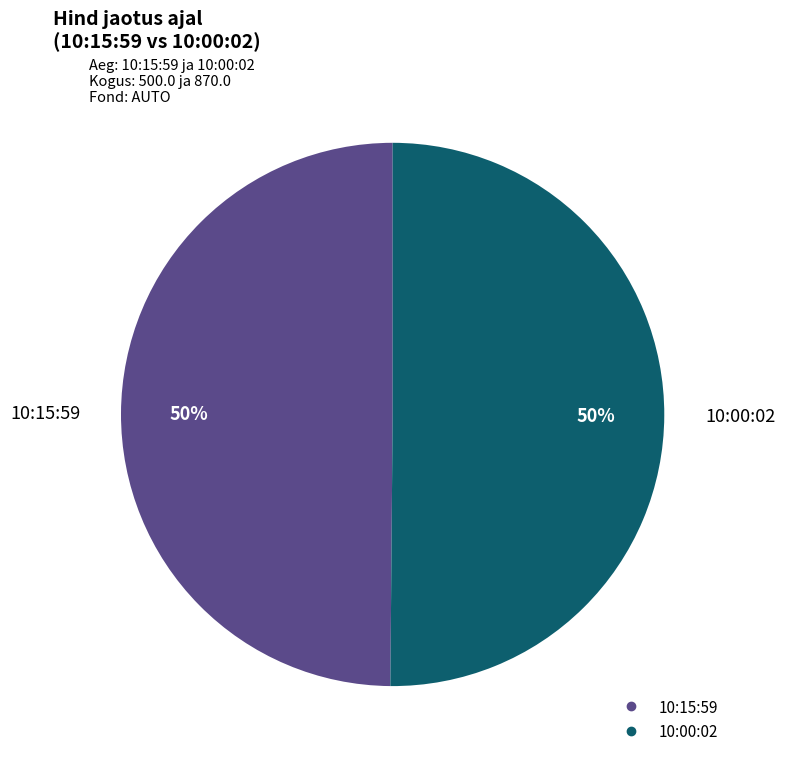

How many segments does this pie chart have?

2